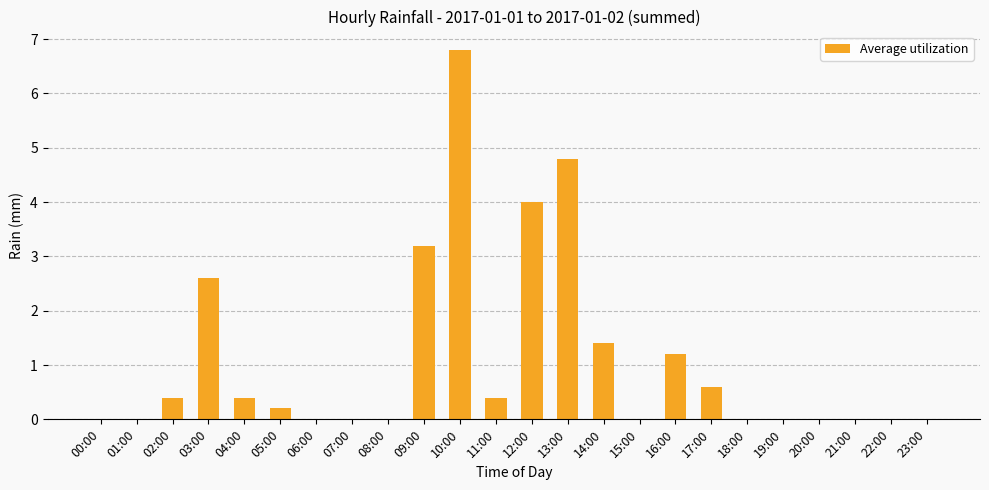

At which label is the value closest to 3?

09:00